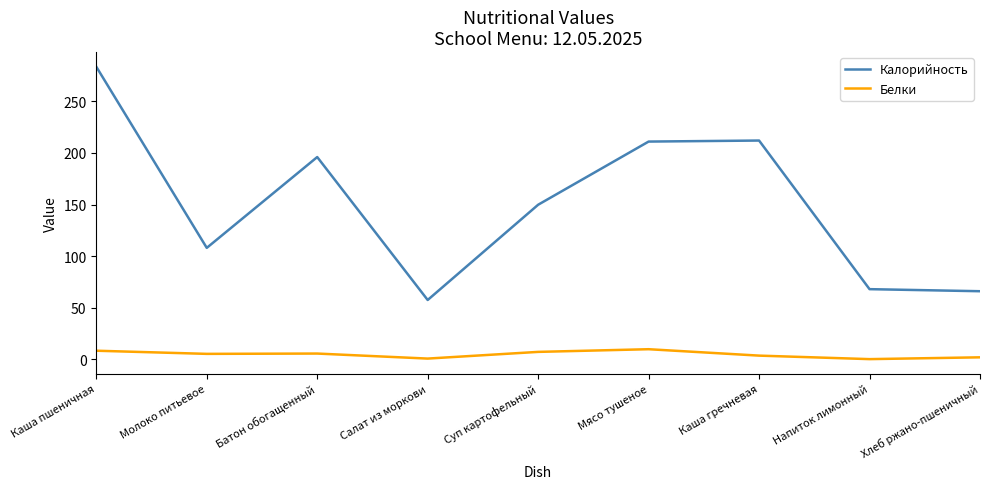

The Белки series shows 0.7 at Салат из моркови. True or false?

True